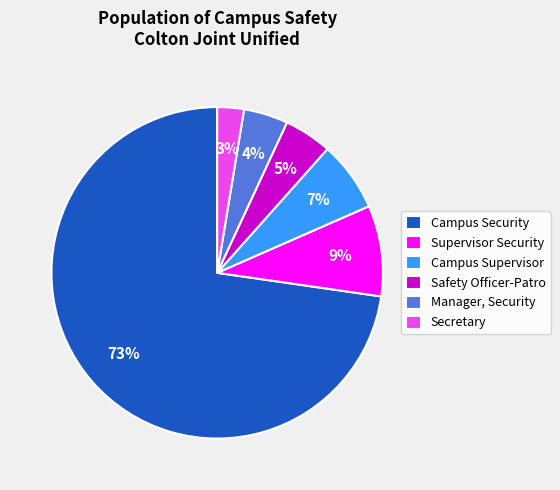

Combined, do Safety Officer-Patro and Campus Security account for over 50%?

Yes